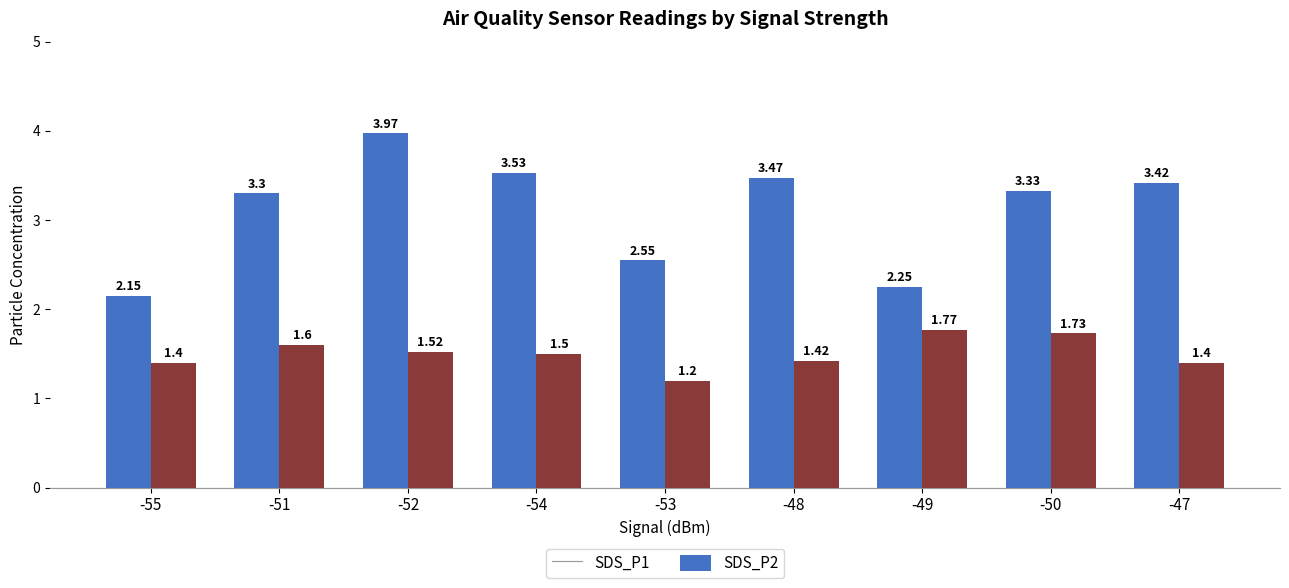

Which label corresponds to the smallest value in the chart?

-53